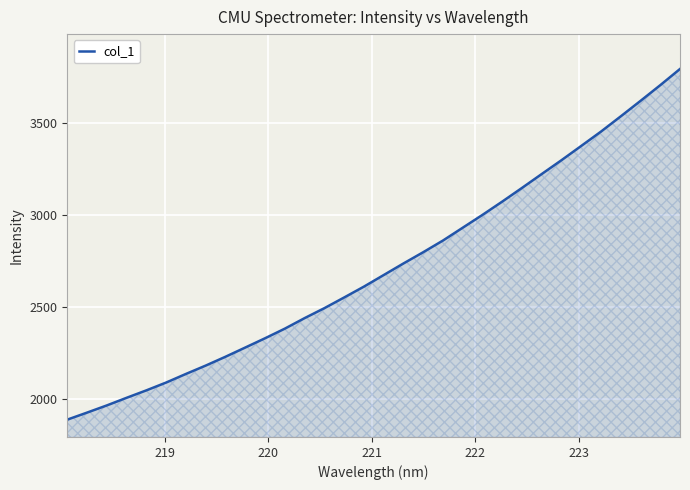

What is the difference between the second highest and second lowest values?

1782.2